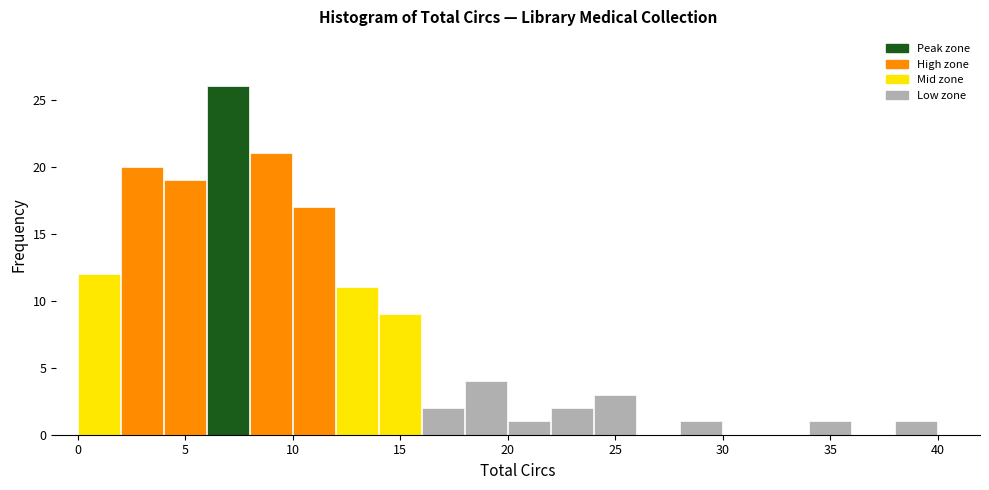

Reading left to right, list every bar in this chart as the range it spans on the x-axis followed by its height. The values are not printed on the chart, so give them approximately, as read against the axis.

0 to 2: 12
2 to 4: 20
4 to 6: 19
6 to 8: 26
8 to 10: 21
10 to 12: 17
12 to 14: 11
14 to 16: 9
16 to 18: 2
18 to 20: 4
20 to 22: 1
22 to 24: 2
24 to 26: 3
26 to 28: 0
28 to 30: 1
30 to 32: 0
32 to 34: 0
34 to 36: 1
36 to 38: 0
38 to 40: 1